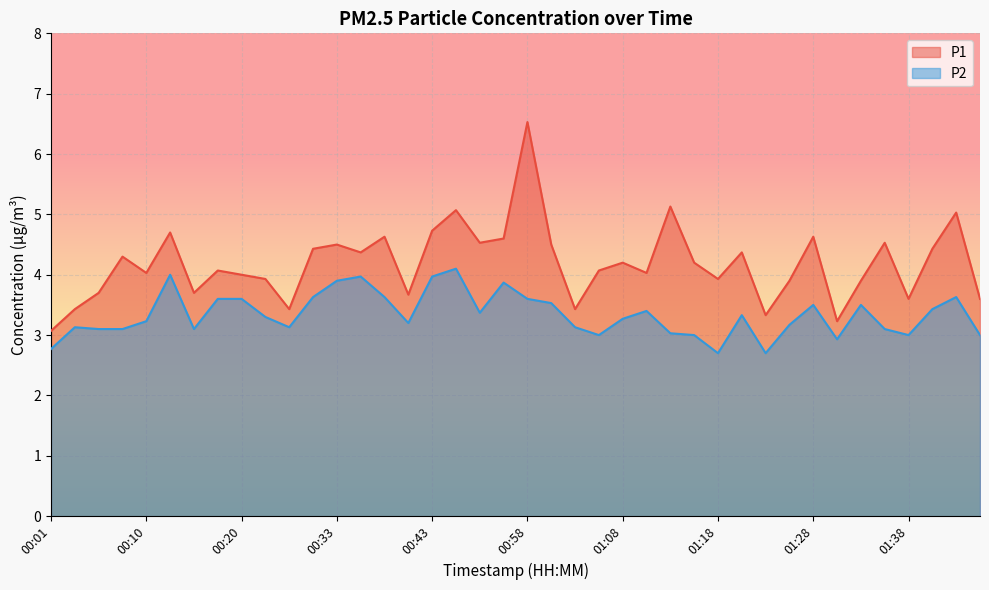

Reading left to right, extract all data points from this chart.

P1: 00:01=3.1	00:03=3.4	00:05=3.7	00:08=4.3	00:10=4.0	00:13=4.7	00:15=3.7	00:18=4.1	00:20=4.0	00:23=3.9	00:25=3.4	00:30=4.4	00:33=4.5	00:35=4.4	00:38=4.6	00:40=3.7	00:43=4.7	00:45=5.1	00:54=4.5	00:56=4.6	00:58=6.5	01:01=4.5	01:03=3.4	01:06=4.1	01:08=4.2	01:11=4.0	01:13=5.1	01:16=4.2	01:18=3.9	01:21=4.4	01:23=3.3	01:25=3.9	01:28=4.6	01:30=3.2	01:33=3.9	01:35=4.5	01:38=3.6	01:40=4.4	01:43=5.0	01:45=3.6
P2: 00:01=2.8	00:03=3.1	00:05=3.1	00:08=3.1	00:10=3.2	00:13=4.0	00:15=3.1	00:18=3.6	00:20=3.6	00:23=3.3	00:25=3.1	00:30=3.6	00:33=3.9	00:35=4.0	00:38=3.6	00:40=3.2	00:43=4.0	00:45=4.1	00:54=3.4	00:56=3.9	00:58=3.6	01:01=3.5	01:03=3.1	01:06=3.0	01:08=3.3	01:11=3.4	01:13=3.0	01:16=3.0	01:18=2.7	01:21=3.3	01:23=2.7	01:25=3.2	01:28=3.5	01:30=2.9	01:33=3.5	01:35=3.1	01:38=3.0	01:40=3.4	01:43=3.6	01:45=3.0